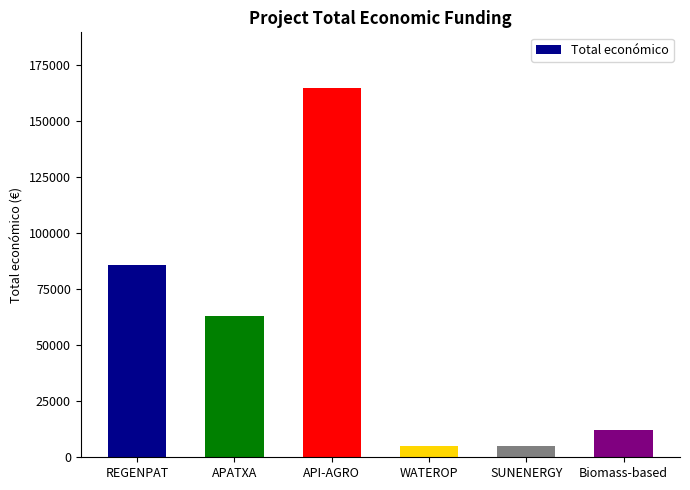

How many bars are there in total?

6